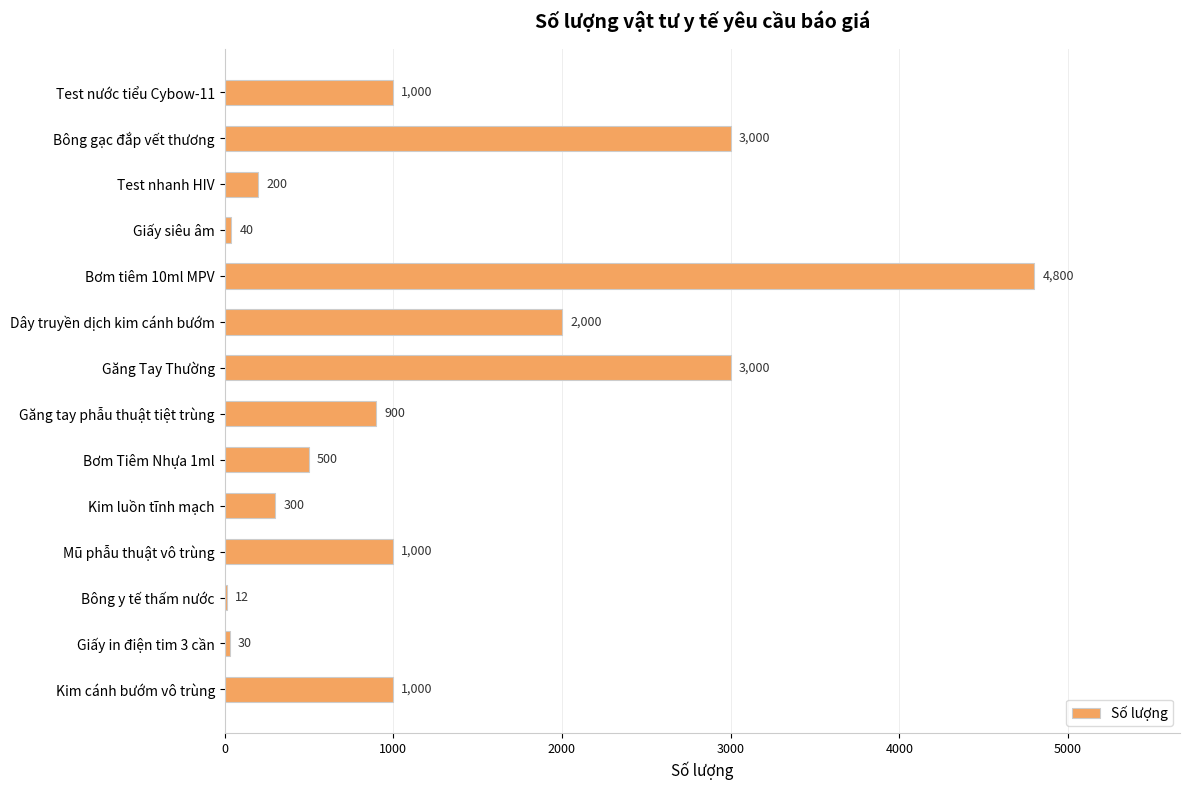

Which label corresponds to the largest value in the chart?

Bơm tiêm 10ml MPV